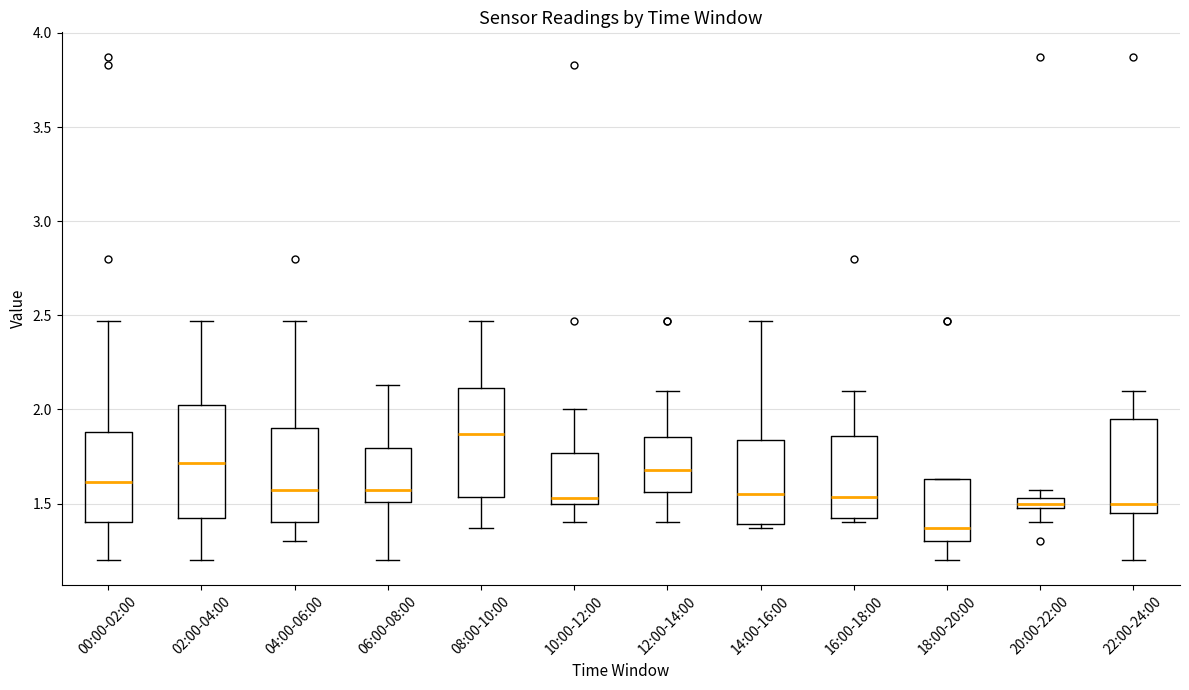

Which box has the lowest median line?

18:00-20:00